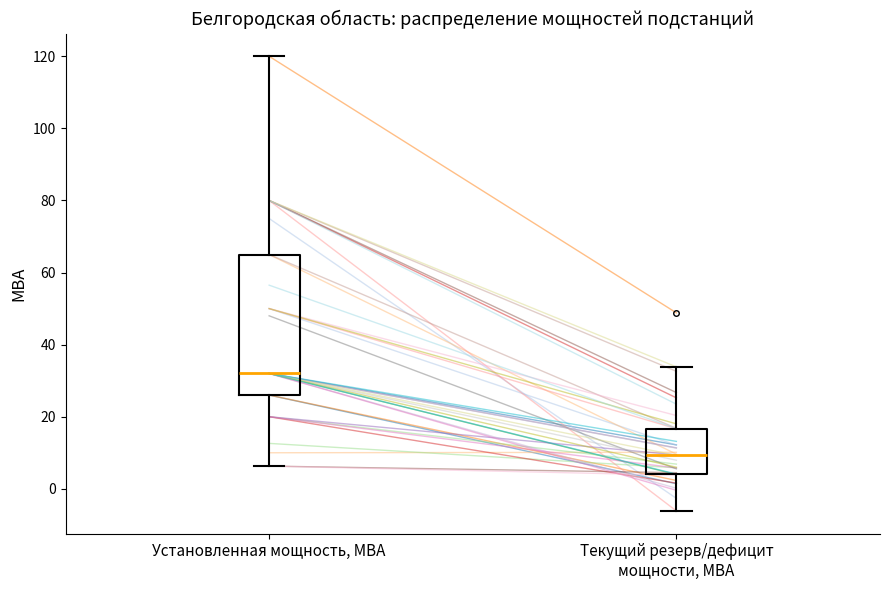

Reading left to right, transcribe this box plot: for each box, give where its median line is, the range the box spans, and where its two whiskers end, as read against the y-axis. The values are not printed on the chart, so give them approximately, as read against the axis.

Установленная мощность, МВА: median 32, box 26 to 66, whiskers 6 to 120
Текущий резерв/дефицит мощности, МВА: median 10, box 4 to 16, whiskers -6 to 34